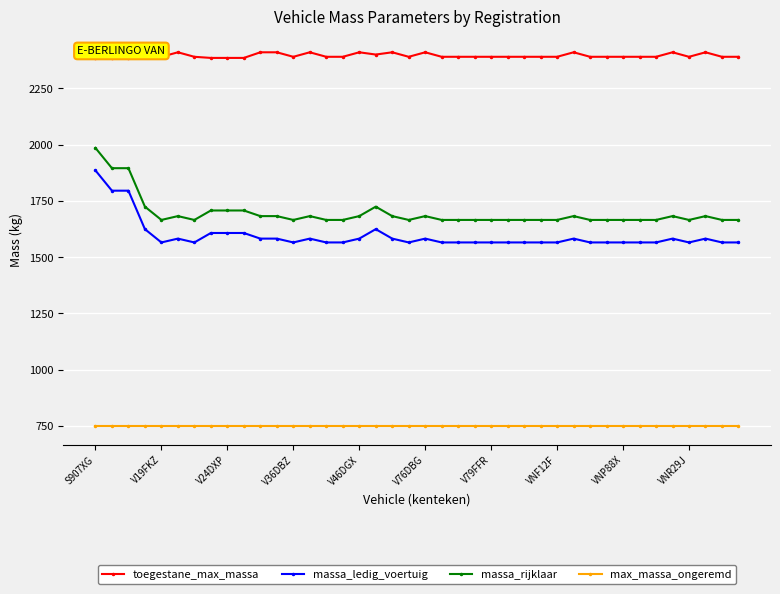

What is the difference between the second highest and minimum values in the massa_rijklaar series?

230